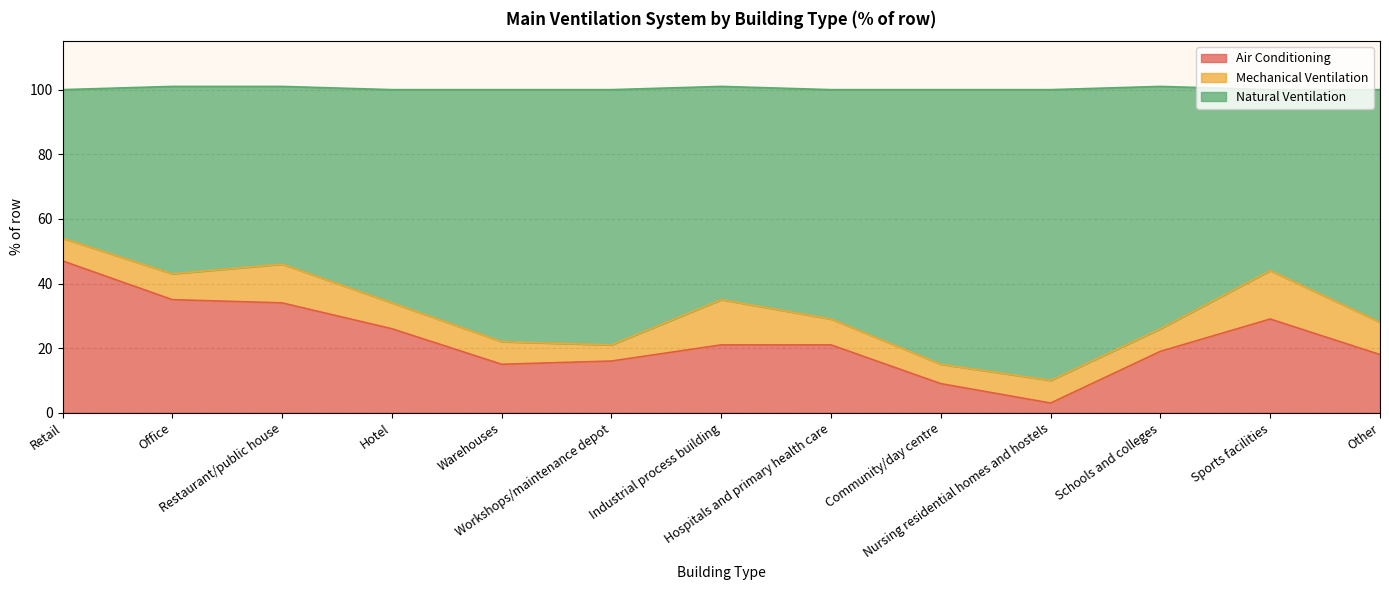

Which series changed the most between Retail and Sports facilities?

Air Conditioning